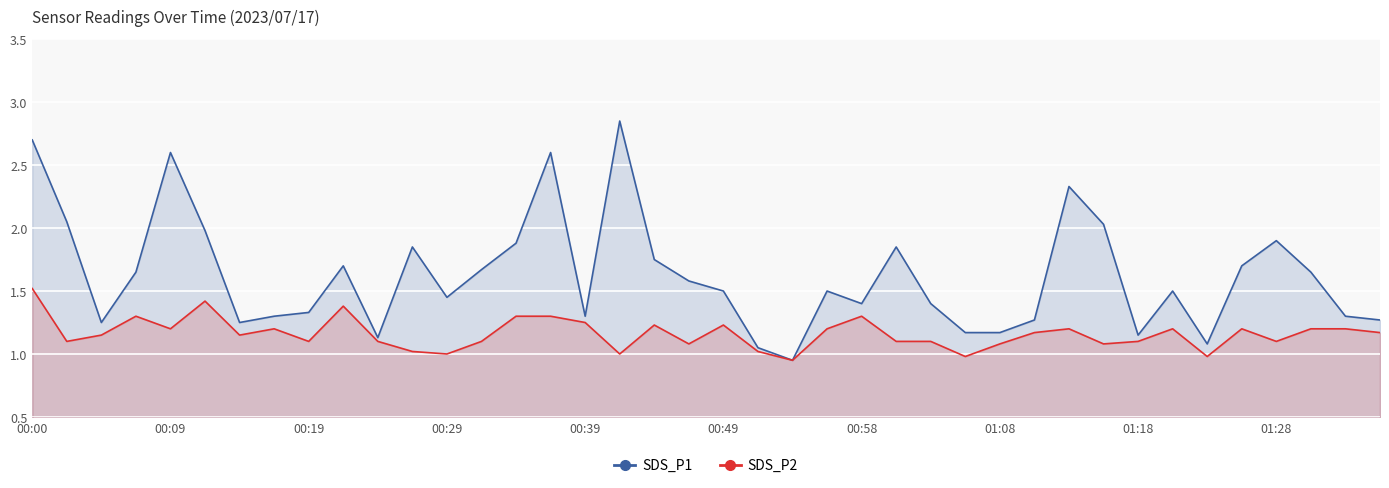

What is the highest value of the SDS_P2 series?

1.5